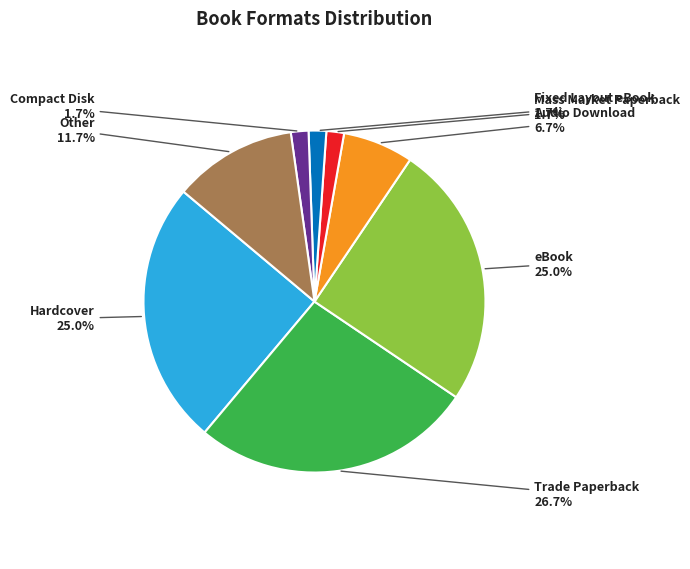

How much of the chart is everything except Compact Disk?

98.3%